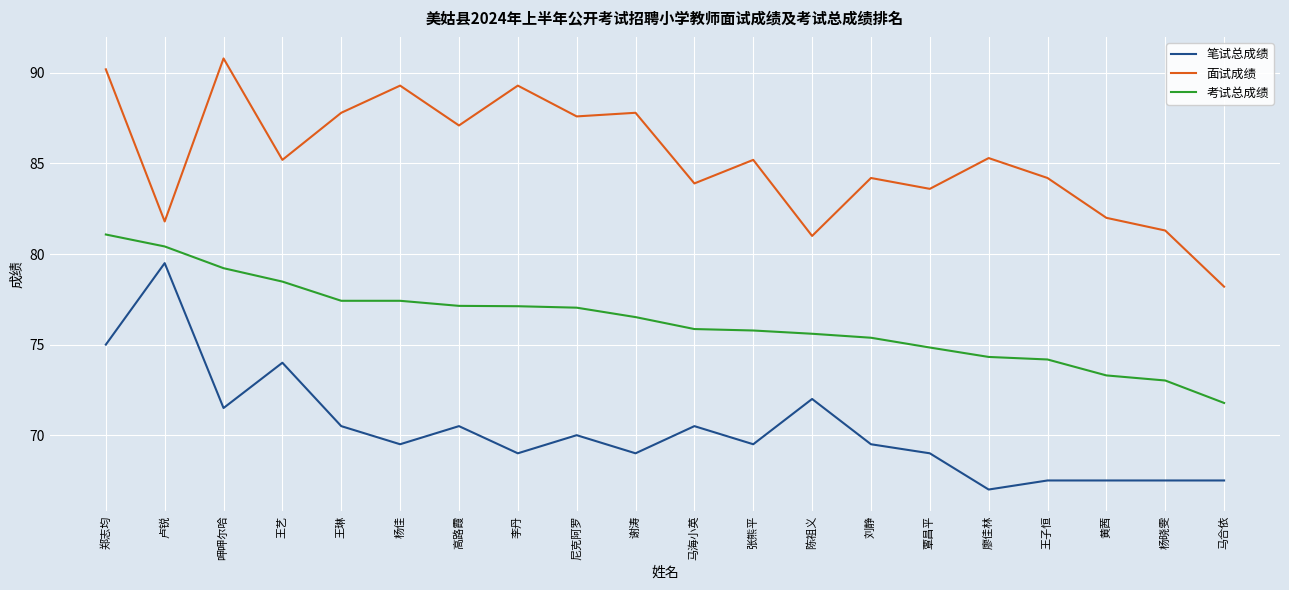

What is the lowest value of the 笔试总成绩 series?

67.0